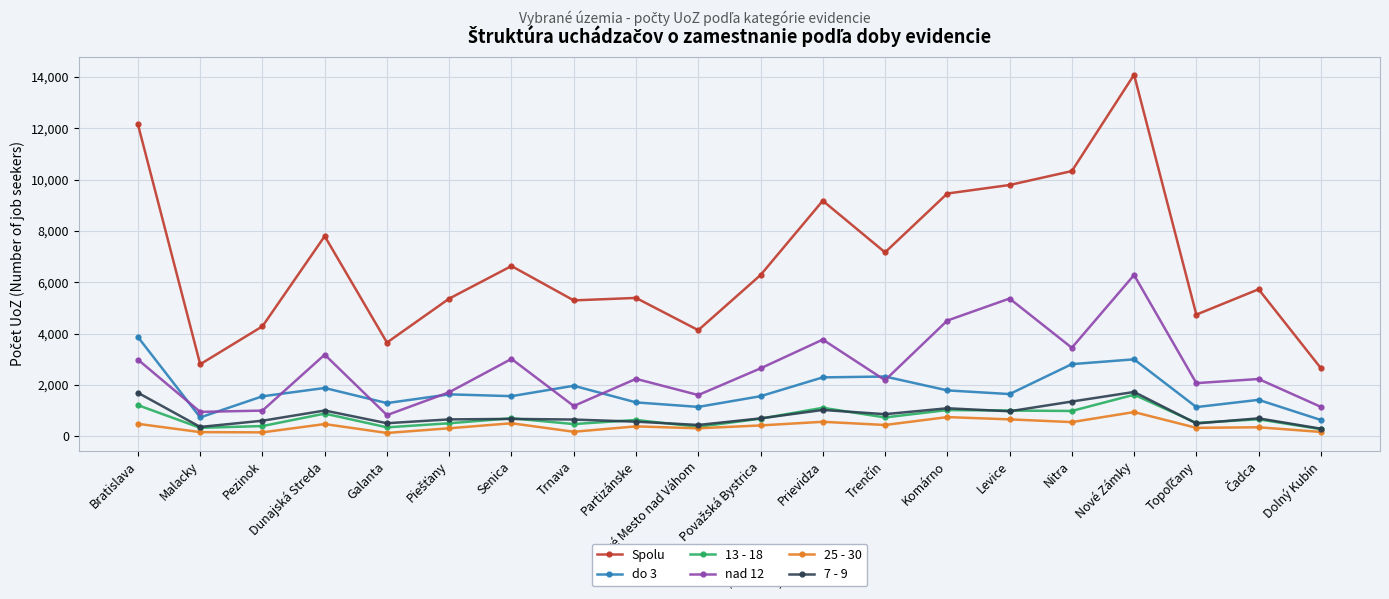

What is the approximate value of 13 - 18 at Komárno?

1023